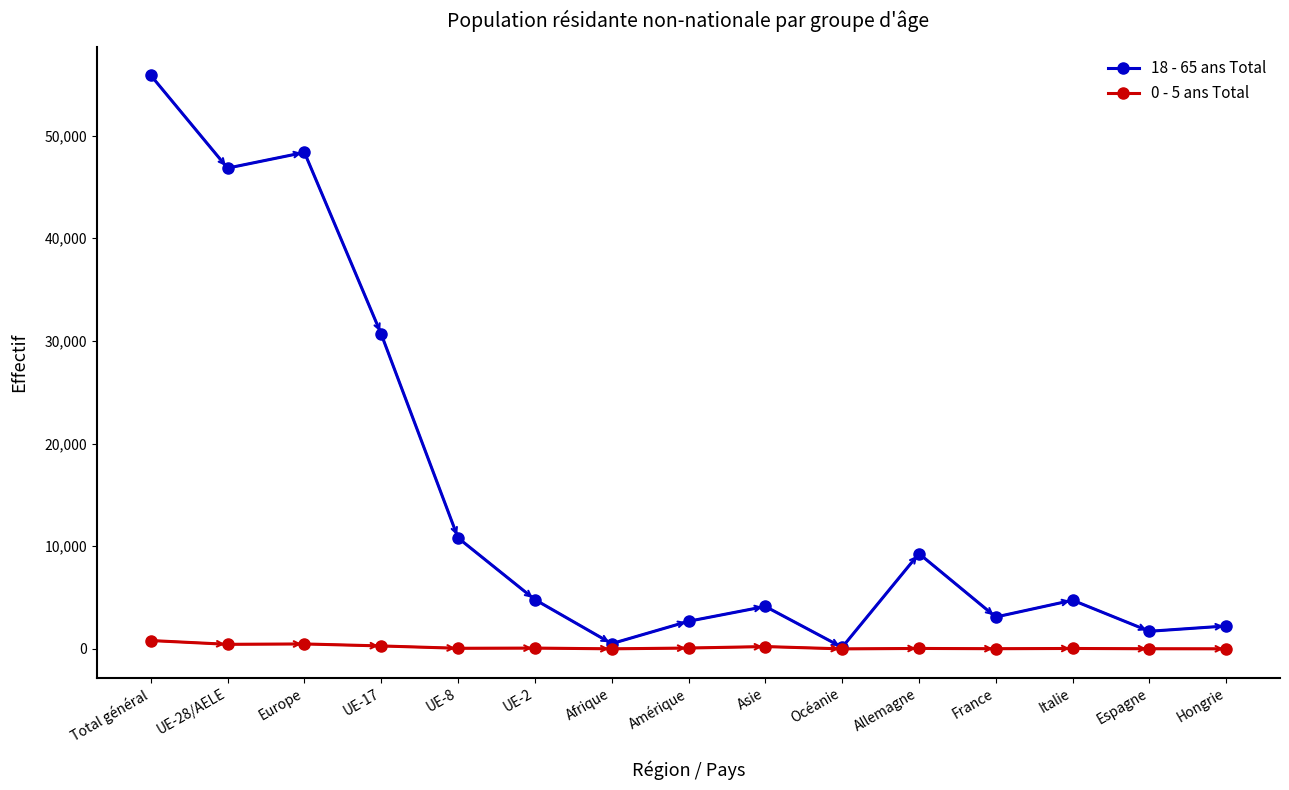

What is the average value of the 0 - 5 ans Total series?

177